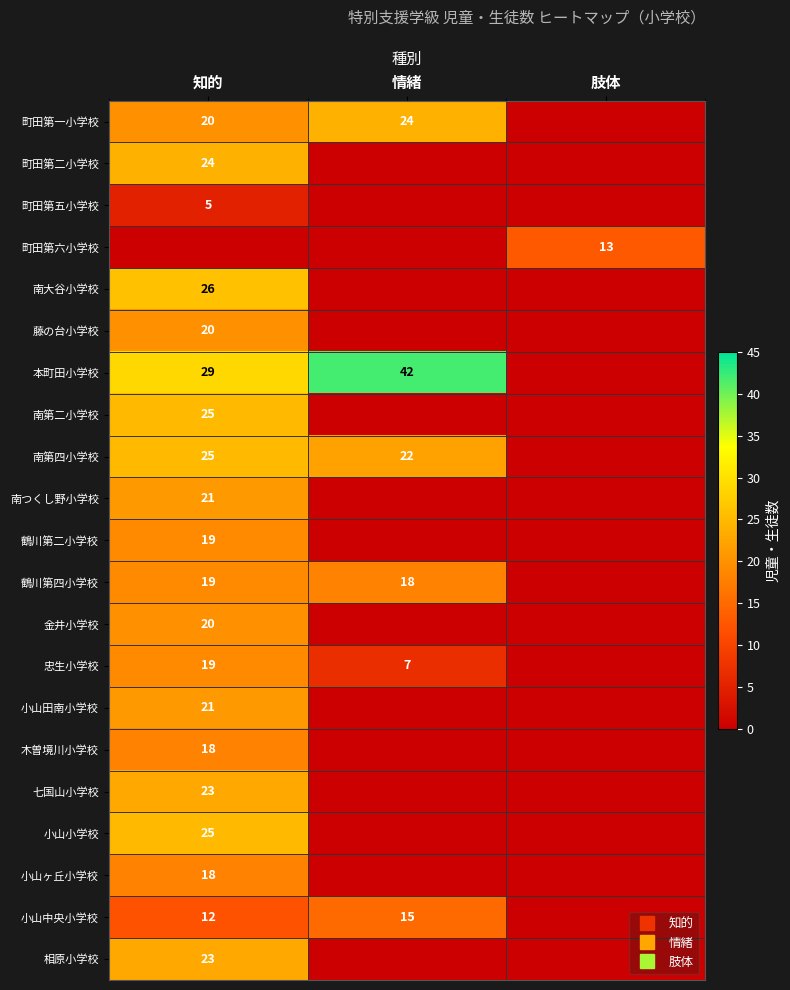

Where is 相原小学校 nearest to the value 11?

情緒